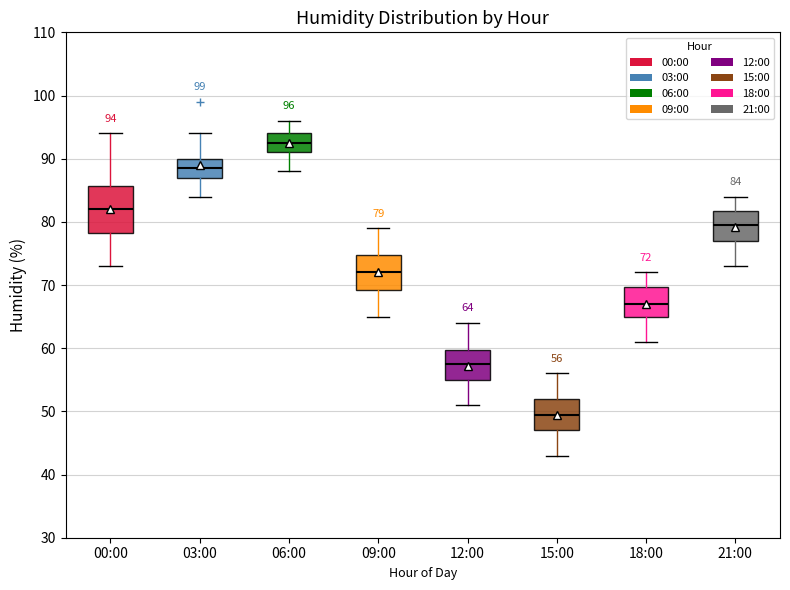

Comparing the boxes themselves (not the whiskers), which one is the tallest?

00:00